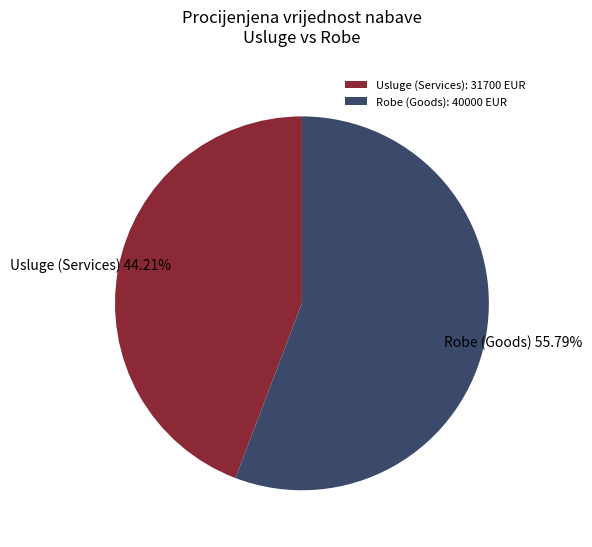

Do Usluge (Services): 31700 EUR and Robe (Goods): 40000 EUR together represent more than half of the pie?

Yes